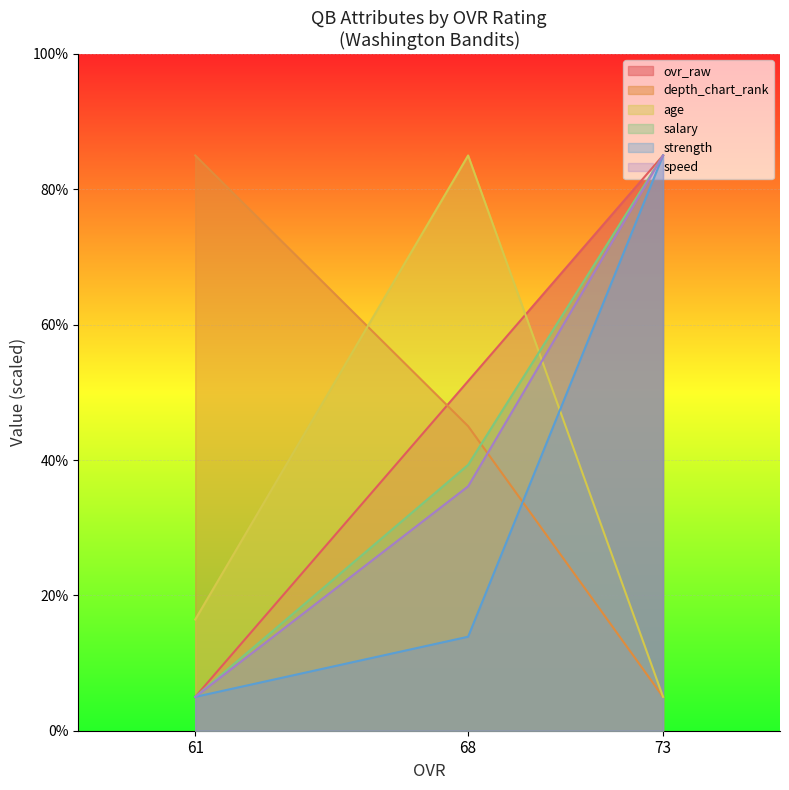

List the labels in order of speed value, largest first.

73, 68, 61